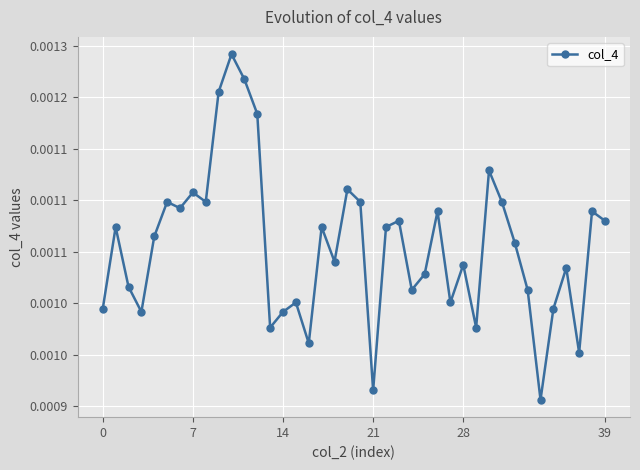

Is this an area chart (filled region under the line)?

No